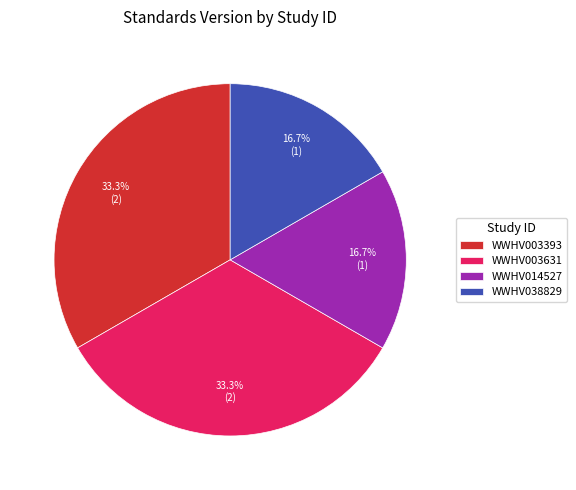

How much of the chart is everything except WWHV003393?

66.7%